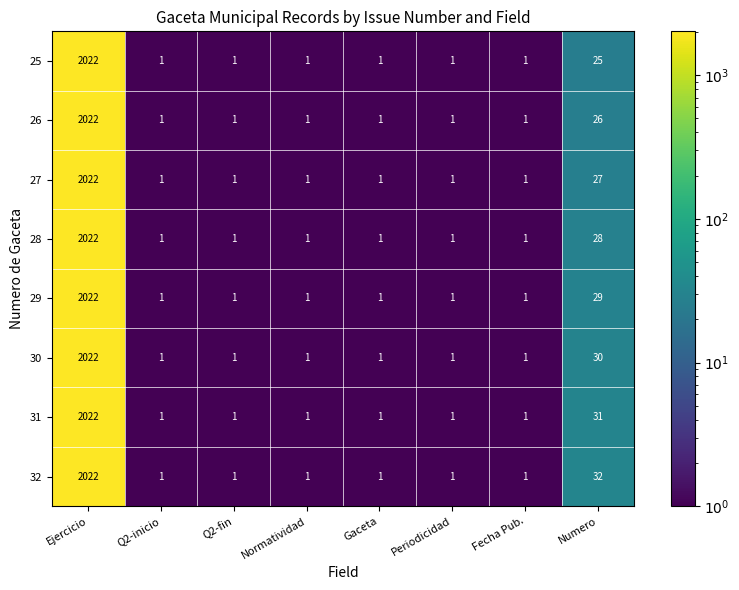

Is it true that 31 equals 31 at Numero?

True